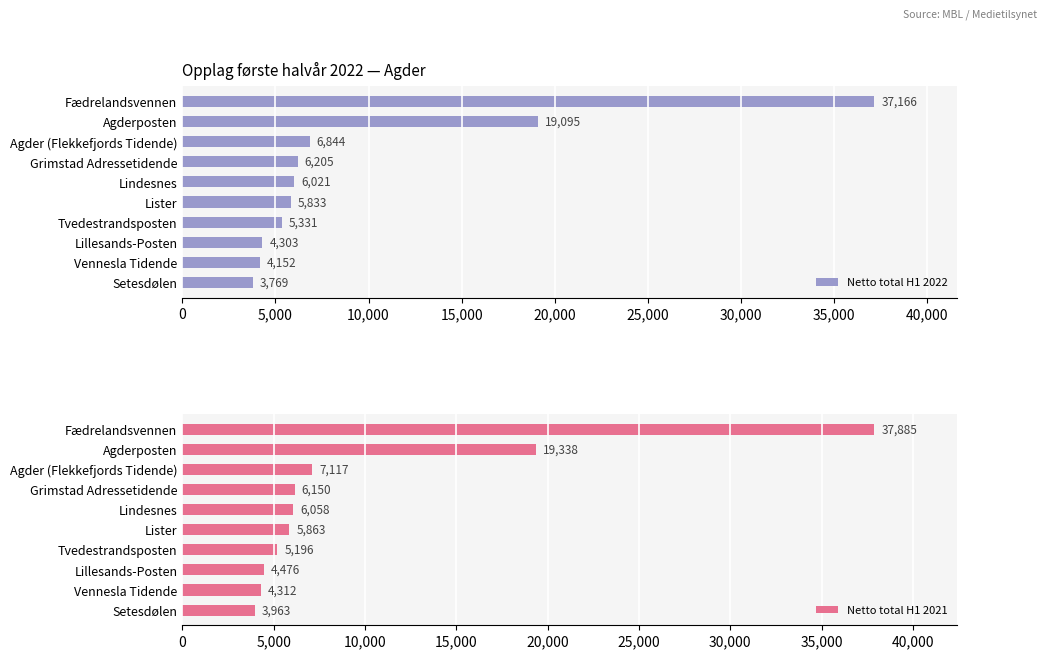

Which series has the largest total across all categories?

Netto total H1 2021